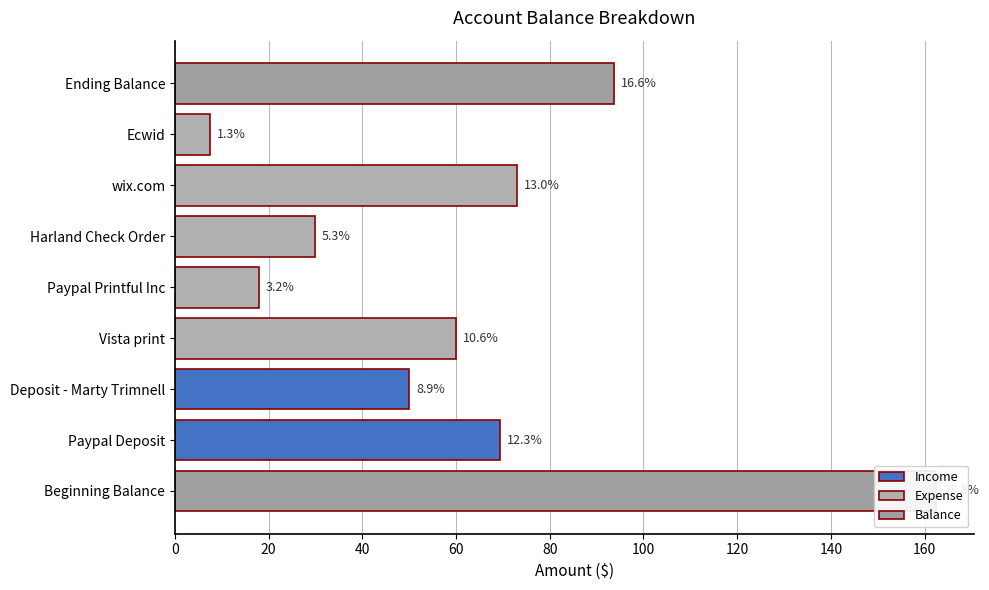

True or false: the data shows 162.5 at 0.

True